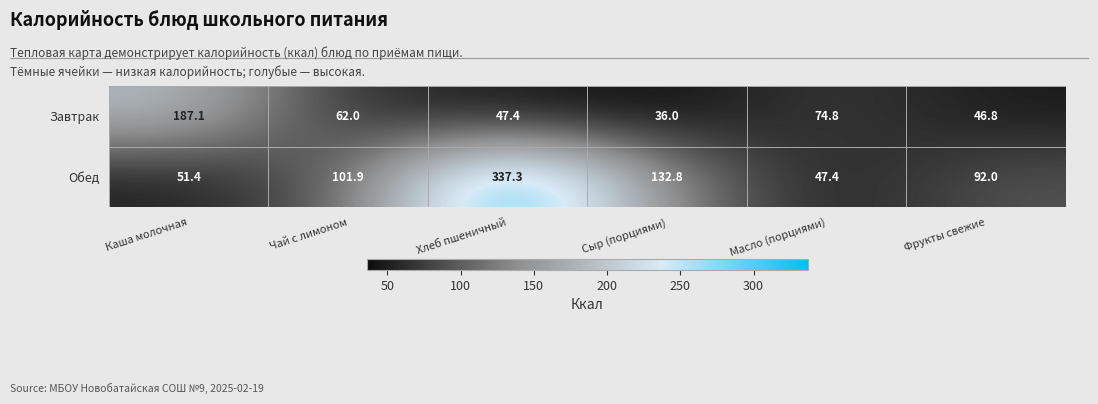

The Обед series shows 101.9 at Чай с лимоном. True or false?

True